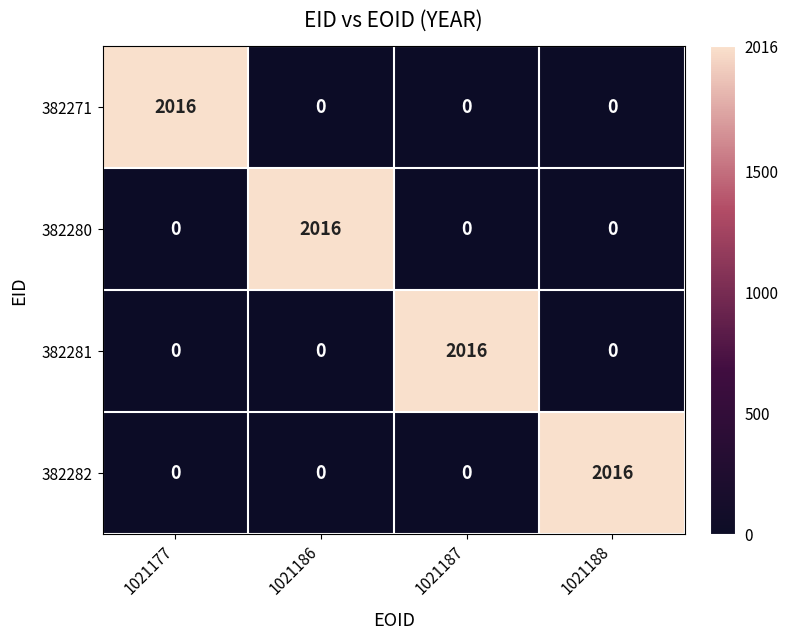

What is the average value of the 382281 series?

504